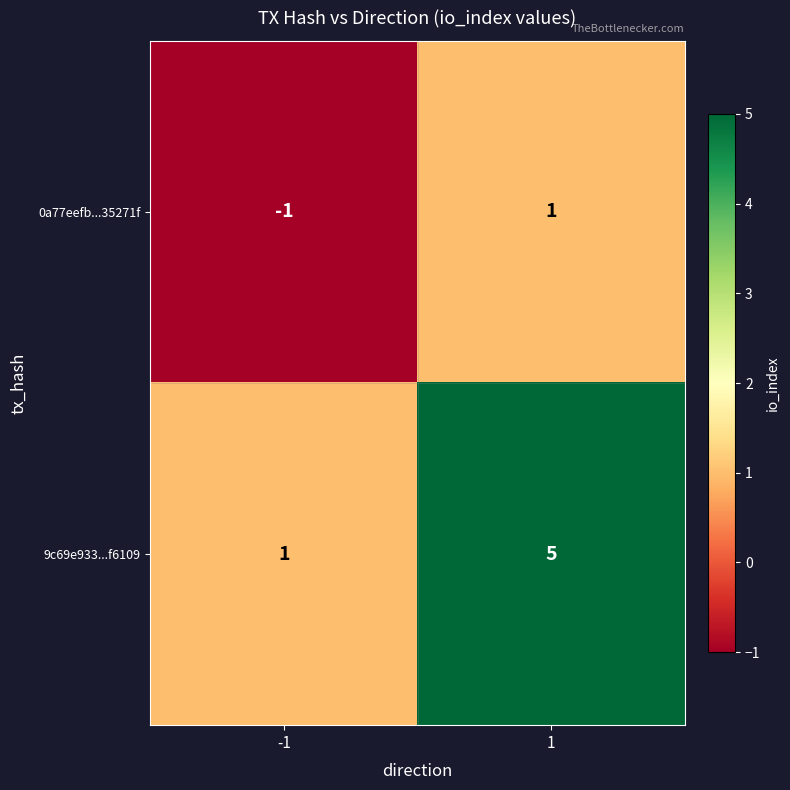

List the series in order of their overall mean, lowest first.

0a77eefb...35271f, 9c69e933...f6109